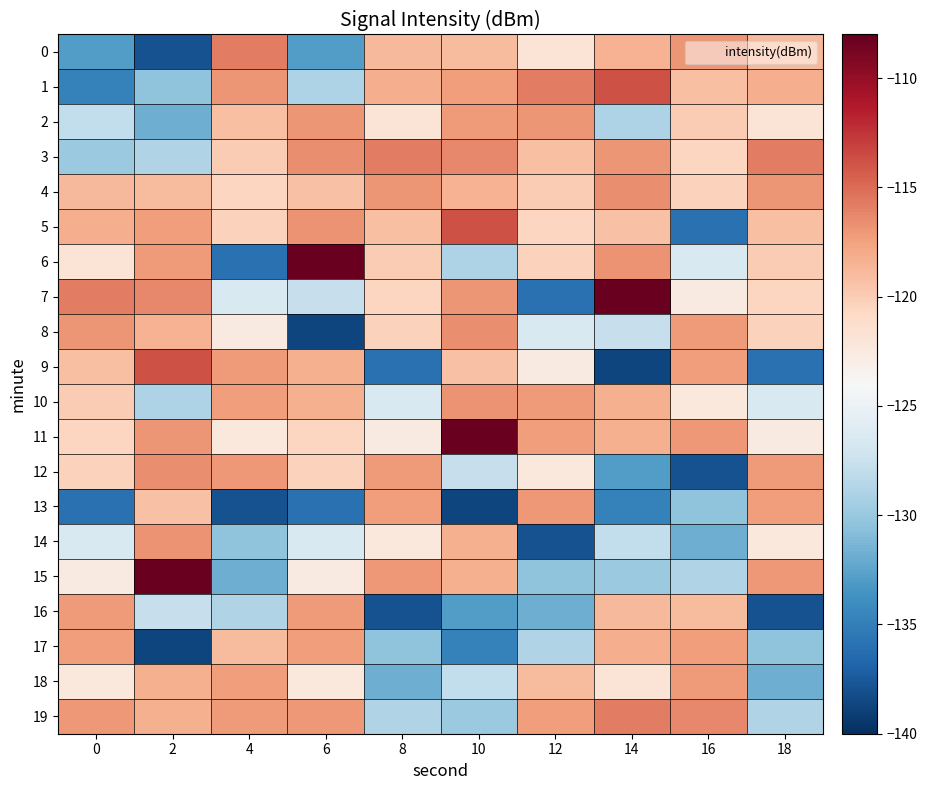

Rank the series at 2 from lowest to highest value.

17, 0, 2, 1, 10, 3, 16, 13, 4, 8, 18, 19, 5, 6, 11, 14, 12, 7, 9, 15